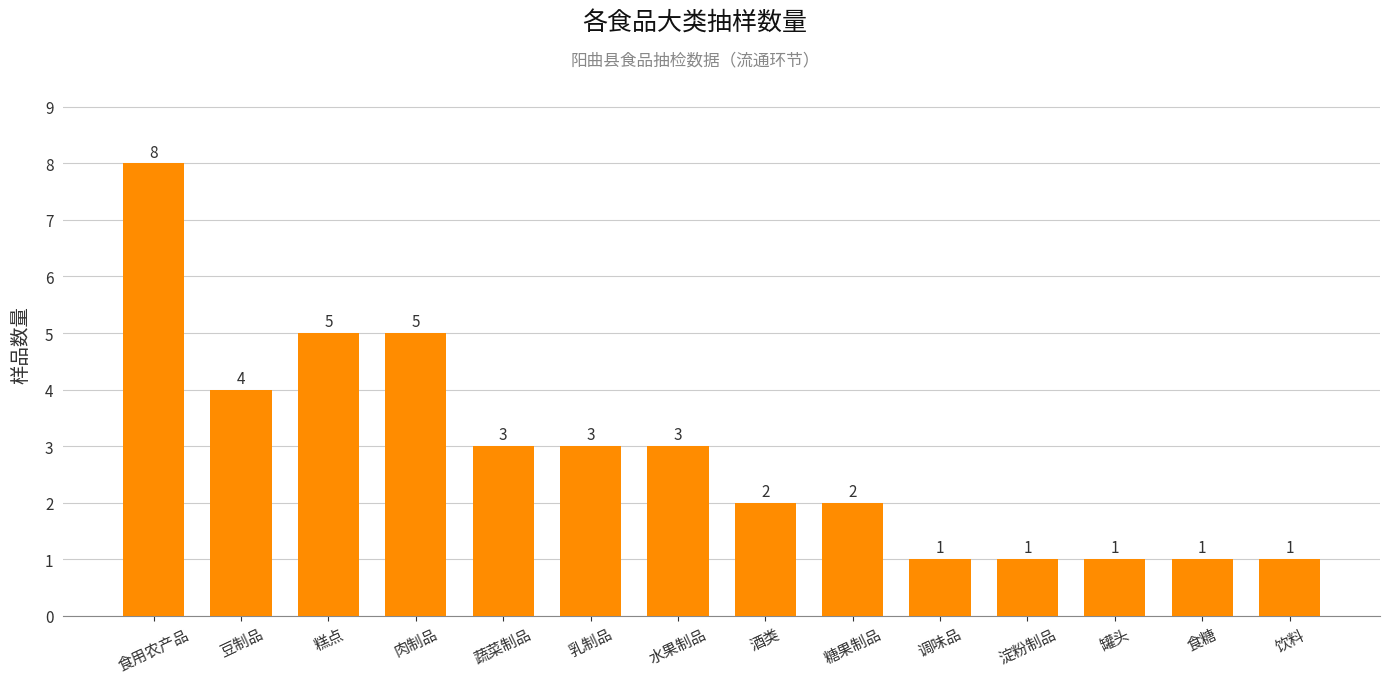

Does the chart contain stacked bars?

No